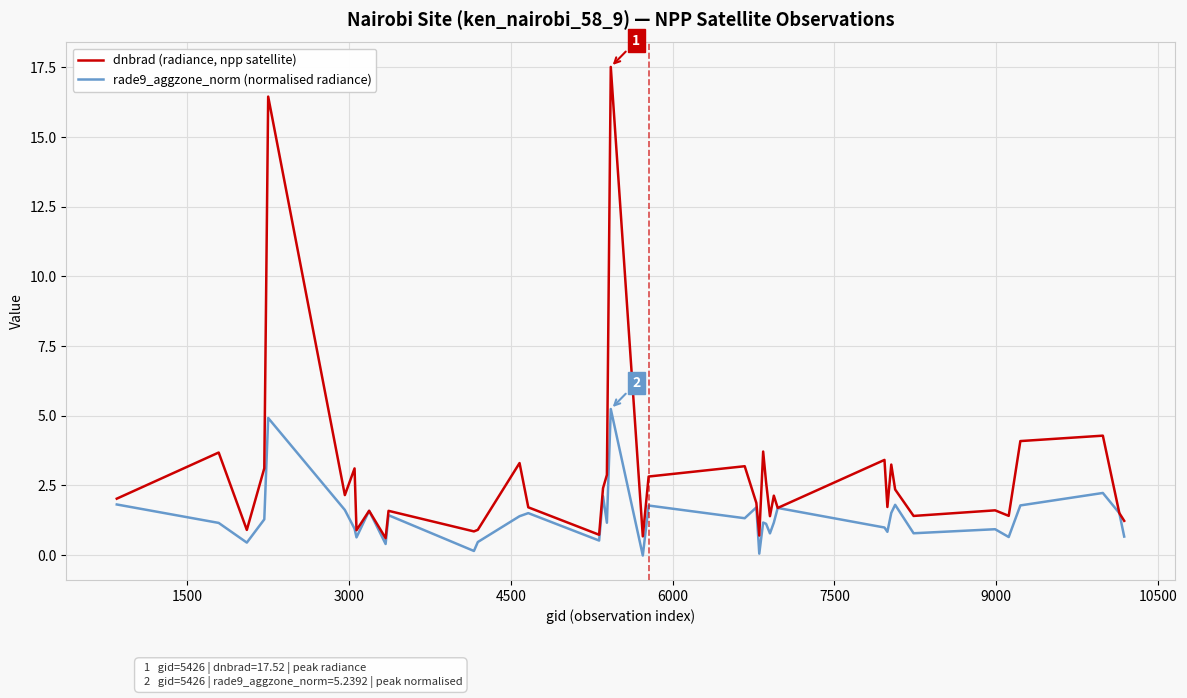

Rank the series by their average value, from lowest to highest.

rade9_aggzone_norm (normalised radiance), dnbrad (radiance, npp satellite)